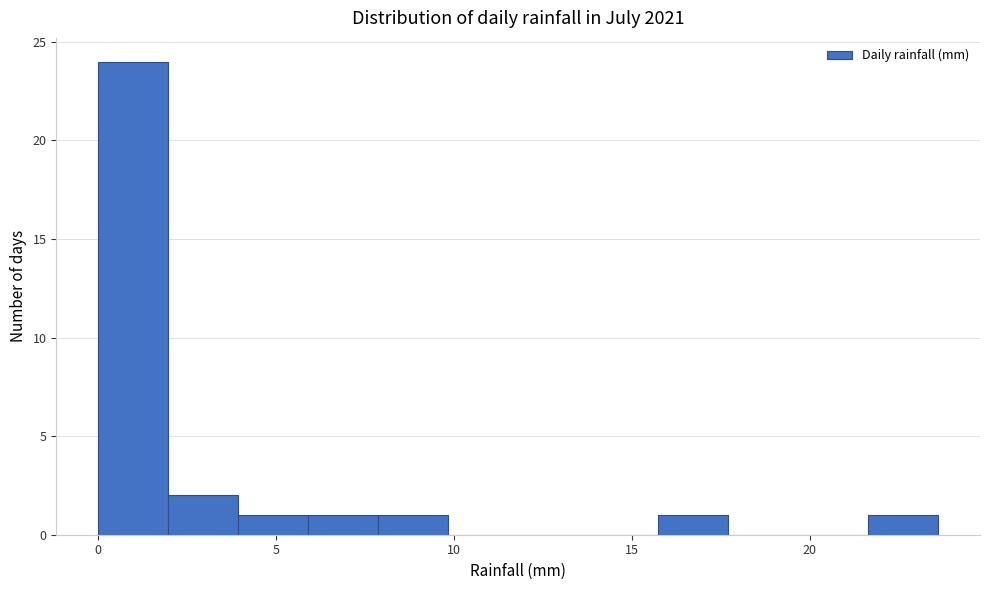

Around what value on the x-axis is the tallest bar? Give the approximate position of its centre, as read against the axis.

1.0